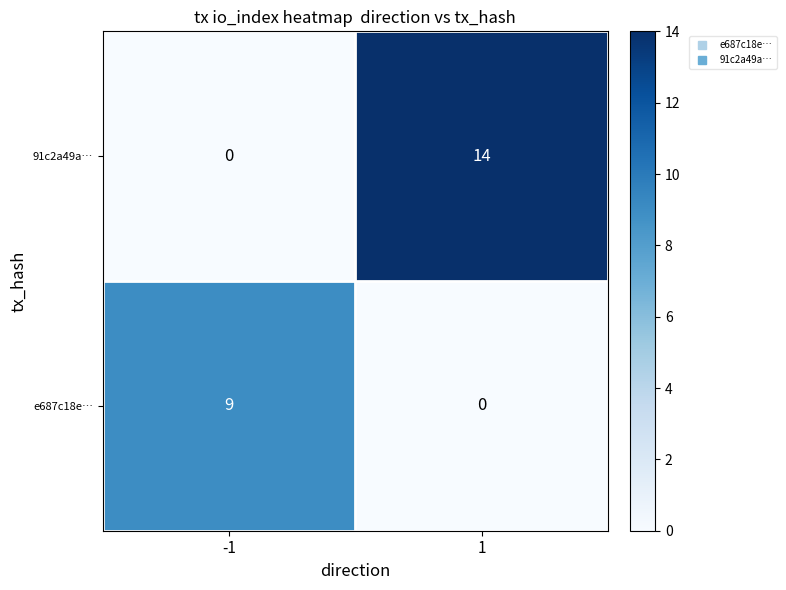

List the labels in order of e687c18e… value, smallest first.

1, -1